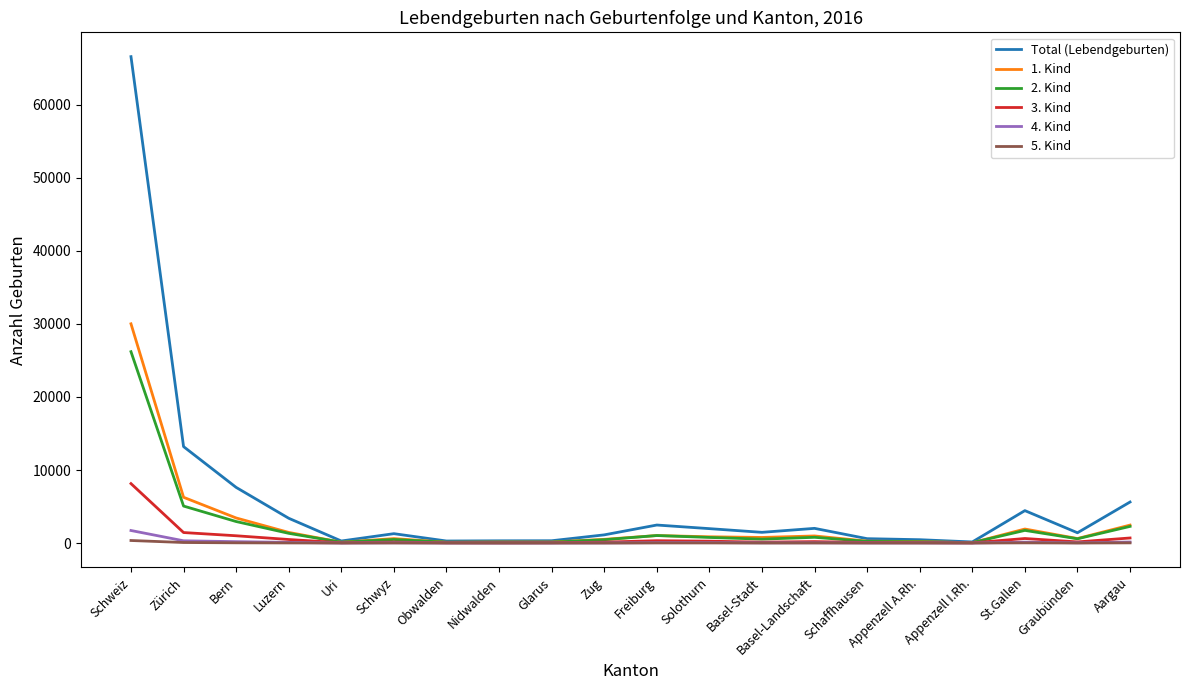

At which category does the chart reach its peak across all series?

Schweiz